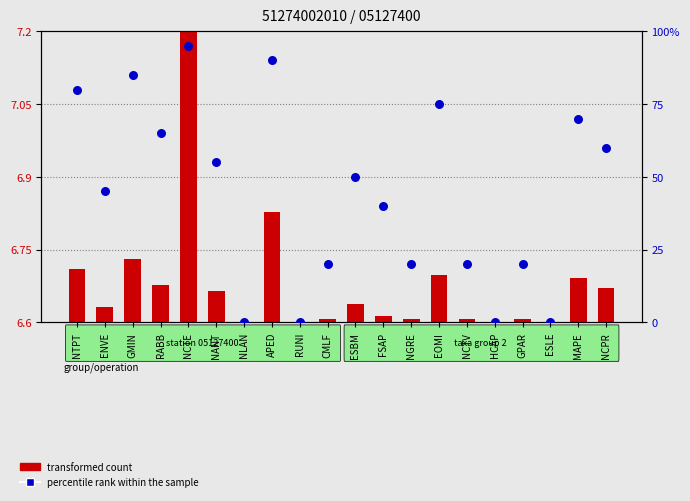

Which series contains the highest Y value?

percentile rank within the sample